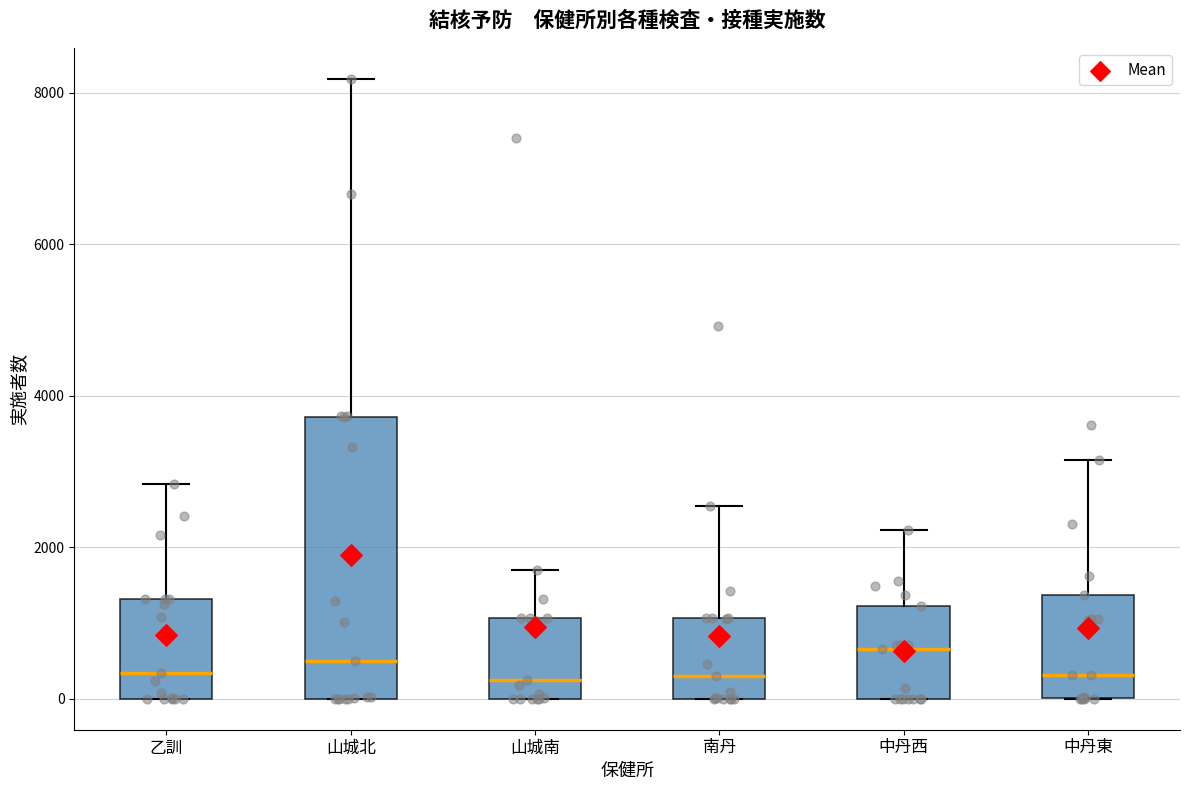

Reading left to right, transcribe this box plot: for each box, give where its median line is, the range the box spans, and where its two whiskers end, as read against the y-axis. The values are not printed on the chart, so give them approximately, as read against the axis.

乙訓: median 400, box 0 to 1400, whiskers 0 to 2800
山城北: median 600, box 0 to 3800, whiskers 0 to 8200
山城南: median 200, box 0 to 1000, whiskers 0 to 1800
南丹: median 400, box 0 to 1000, whiskers 0 to 2600
中丹西: median 600, box 0 to 1200, whiskers 0 to 2200
中丹東: median 400, box 0 to 1400, whiskers 0 to 3200